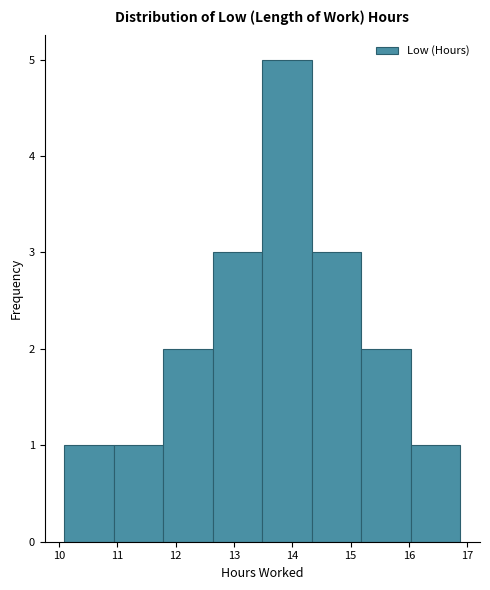

How tall is the bar that spans 13.5 to 14.3 on the x-axis? Neither the bar edges nor the heights are printed on the chart, so give them approximately, as read against the axes.

5